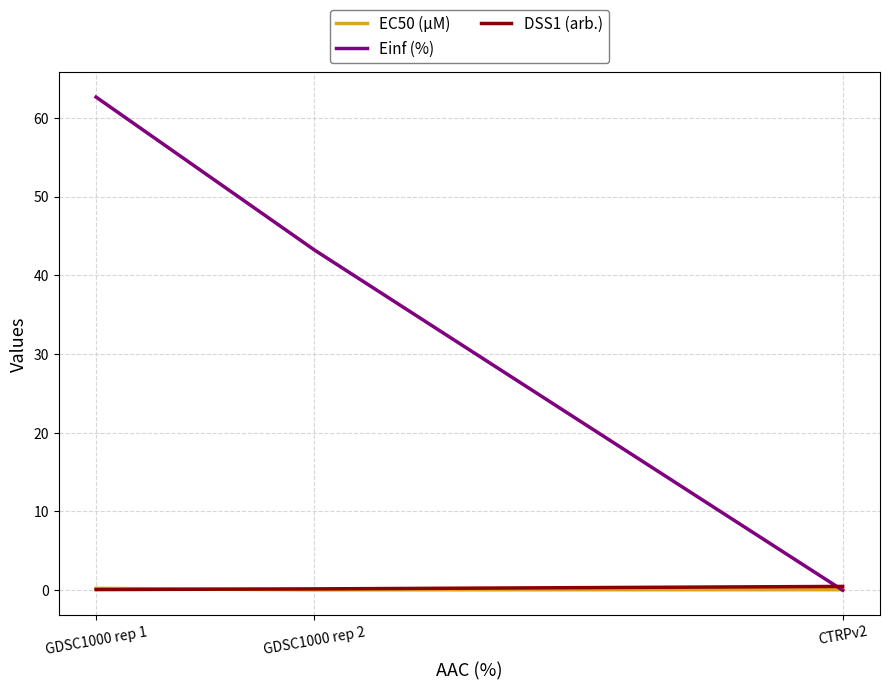

Which series has the largest range (max minus min)?

Einf (%)